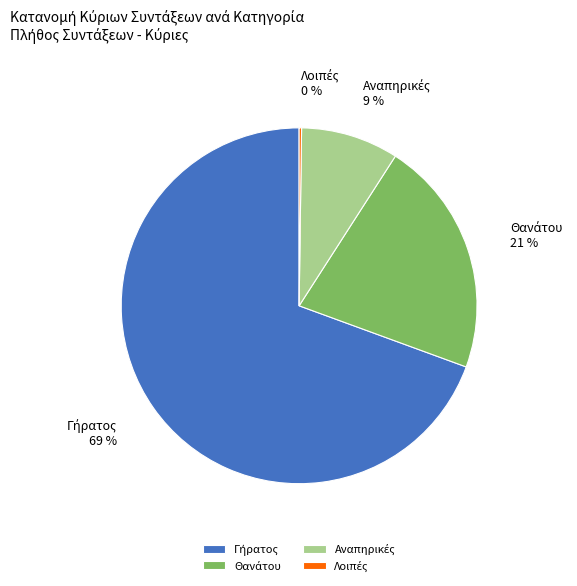

Does any single category account for the majority?

Yes